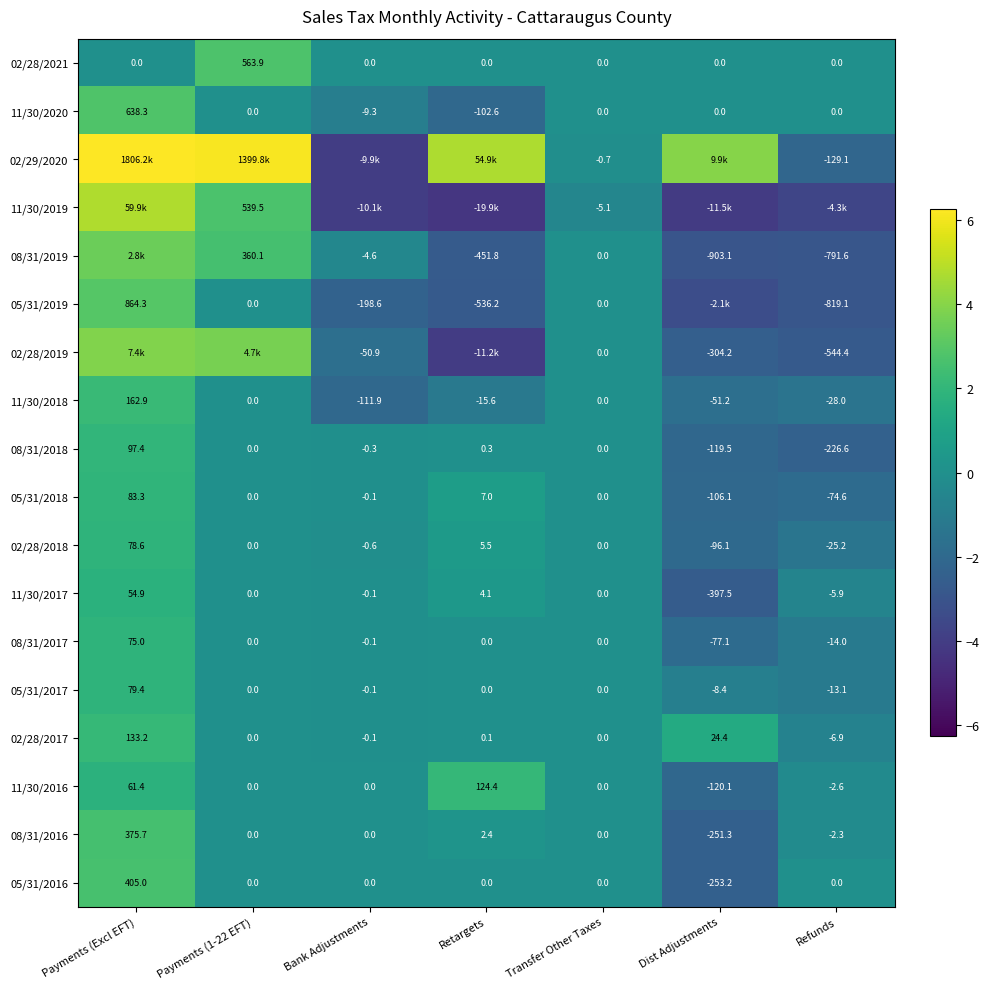

At which label does 11/30/2016 reach its minimum?

Dist Adjustments